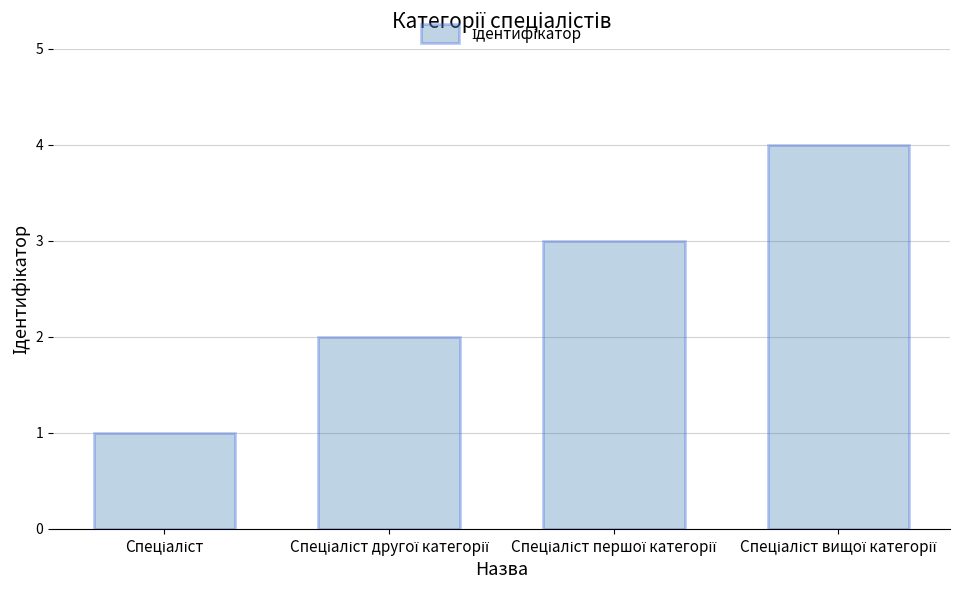

What is the greatest value displayed?

4